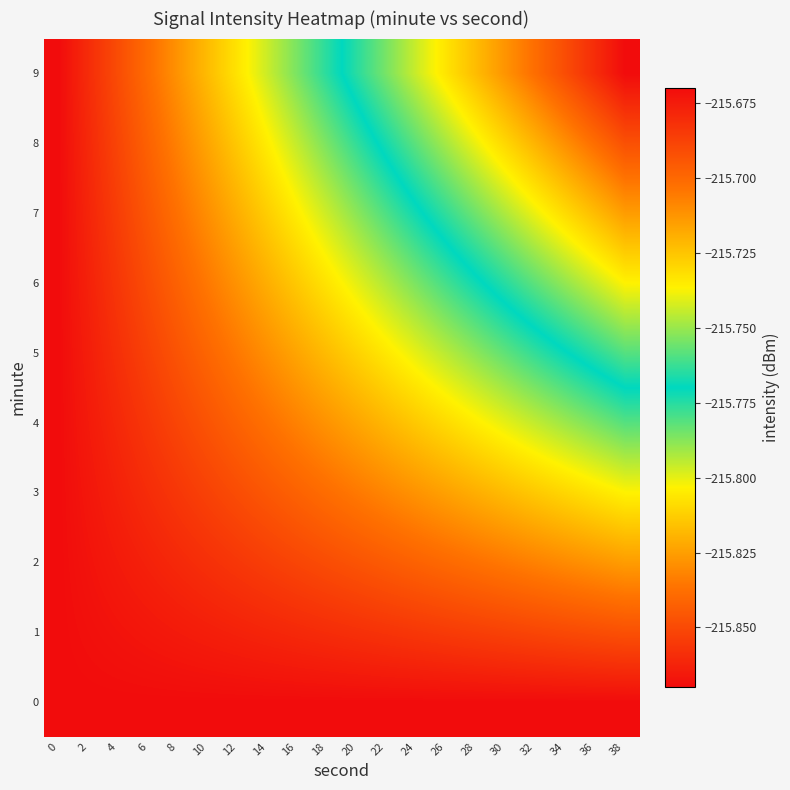

At which category is the sum across all series the highest?

38